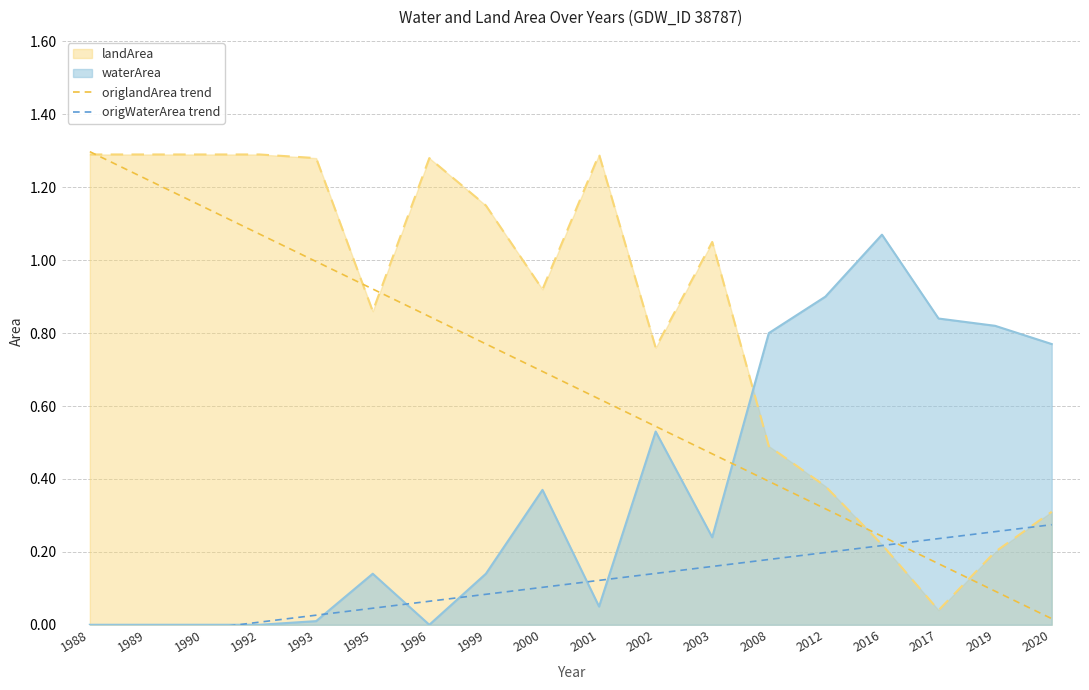

List the labels in order of origlandArea trend value, largest first.

1988, 1989, 1990, 1992, 1993, 1995, 1996, 1999, 2000, 2001, 2002, 2003, 2008, 2012, 2016, 2017, 2019, 2020